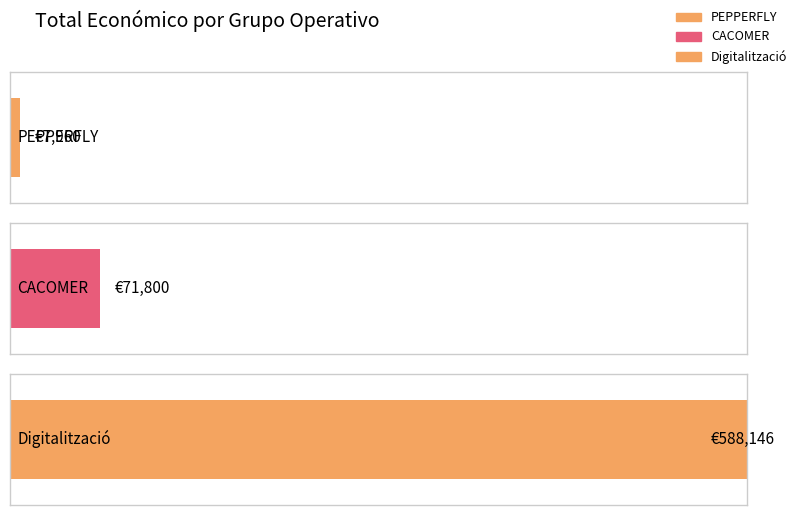

Which label corresponds to the smallest value in the chart?

PEPPERFLY